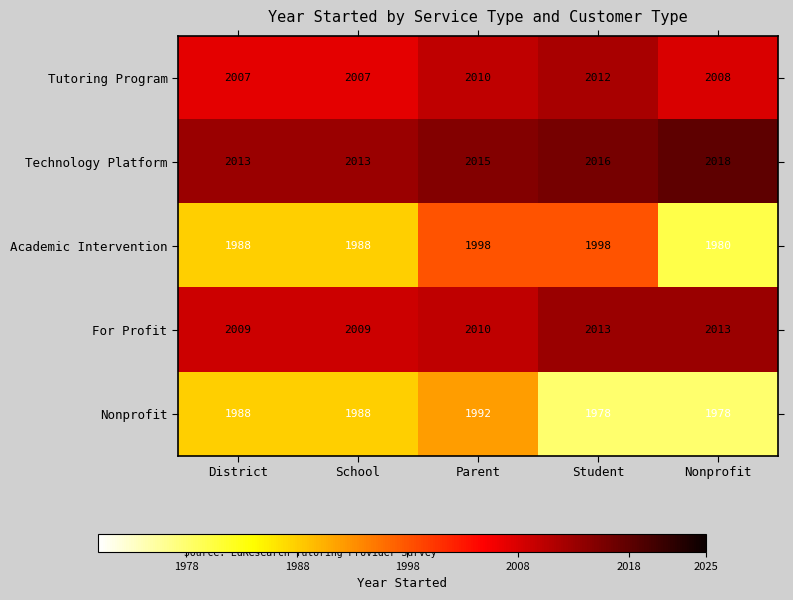

Is it true that Tutoring Program equals 2010 at Parent?

True